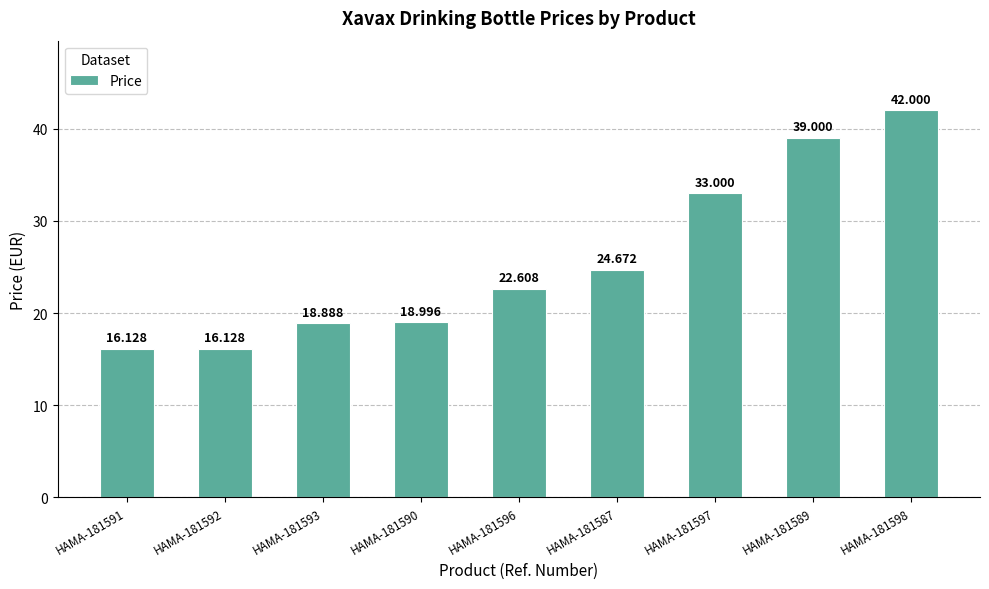

Which label corresponds to the largest value in the chart?

HAMA-181598